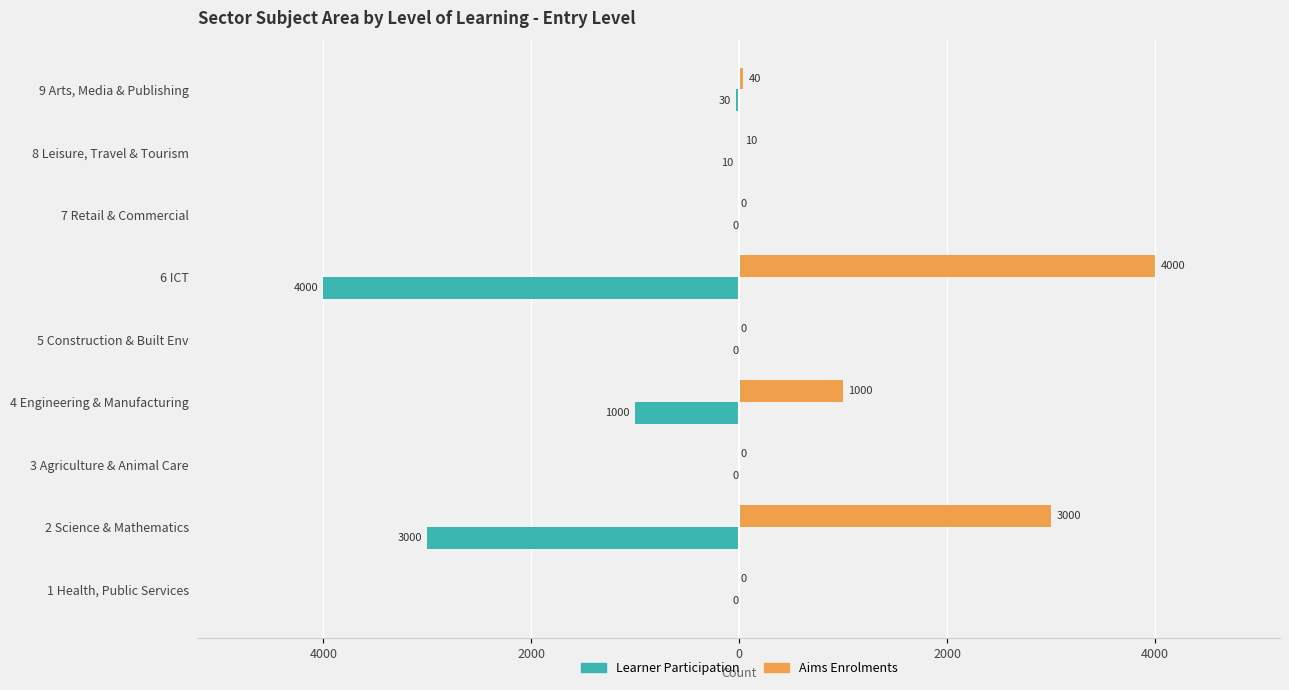

What are all the series names shown in the legend?

Learner Participation, Aims Enrolments